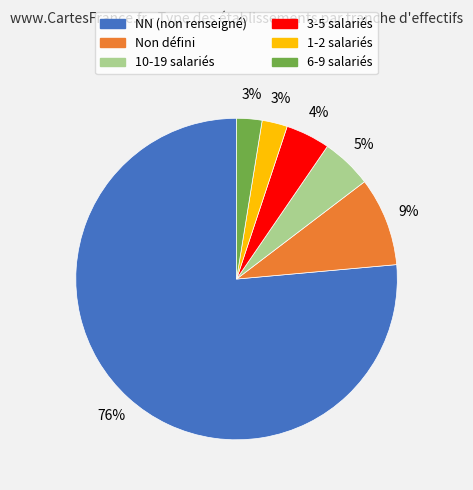

Is there any slice that represents more than half of the pie?

Yes